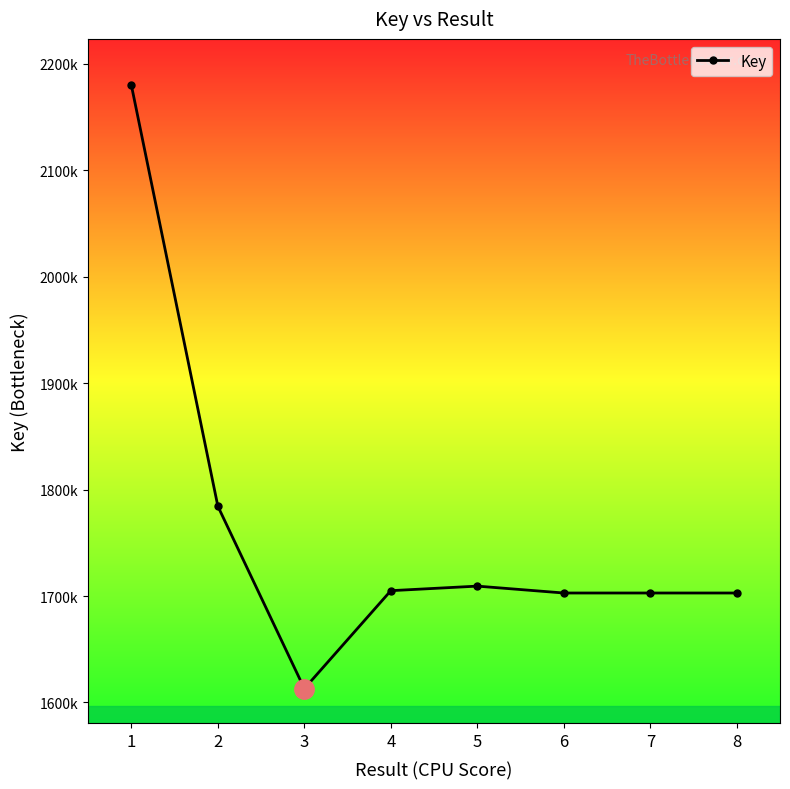

Is this an area chart (filled region under the line)?

No